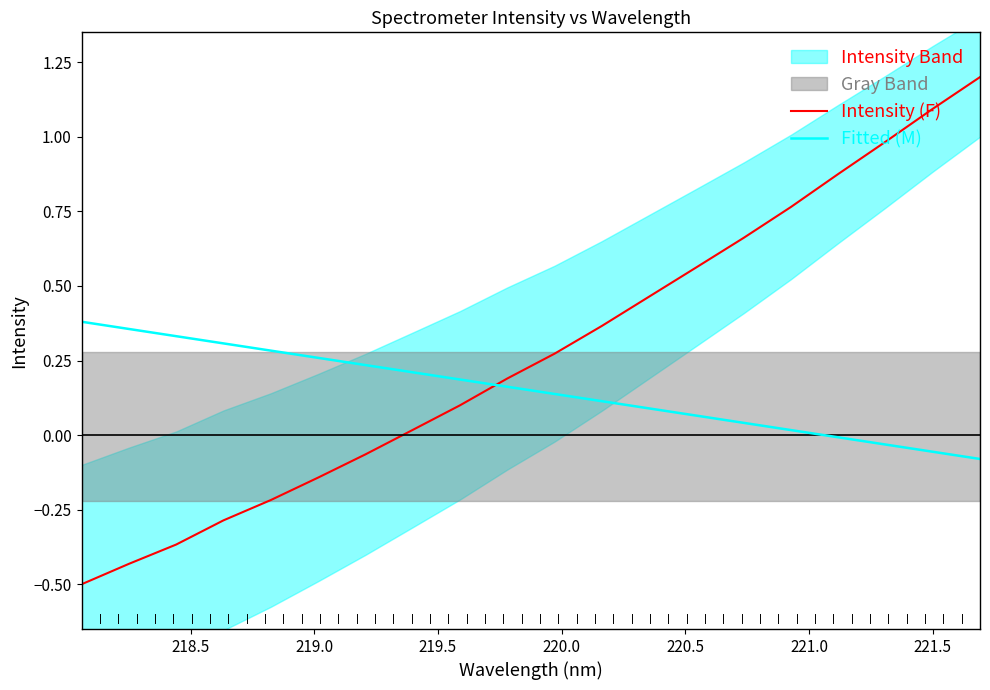

What is the lowest value of the Intensity (F) series?

-0.5